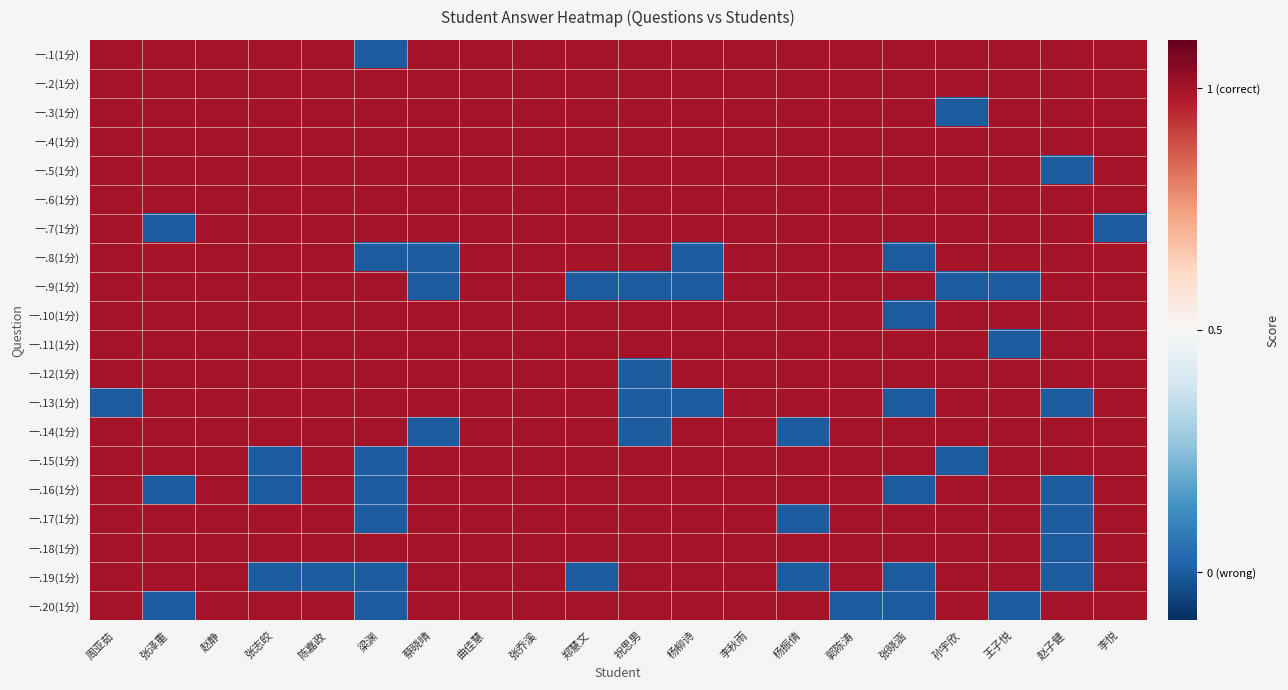

What is the spread (max minus min) of values at 张泽重?

1.0